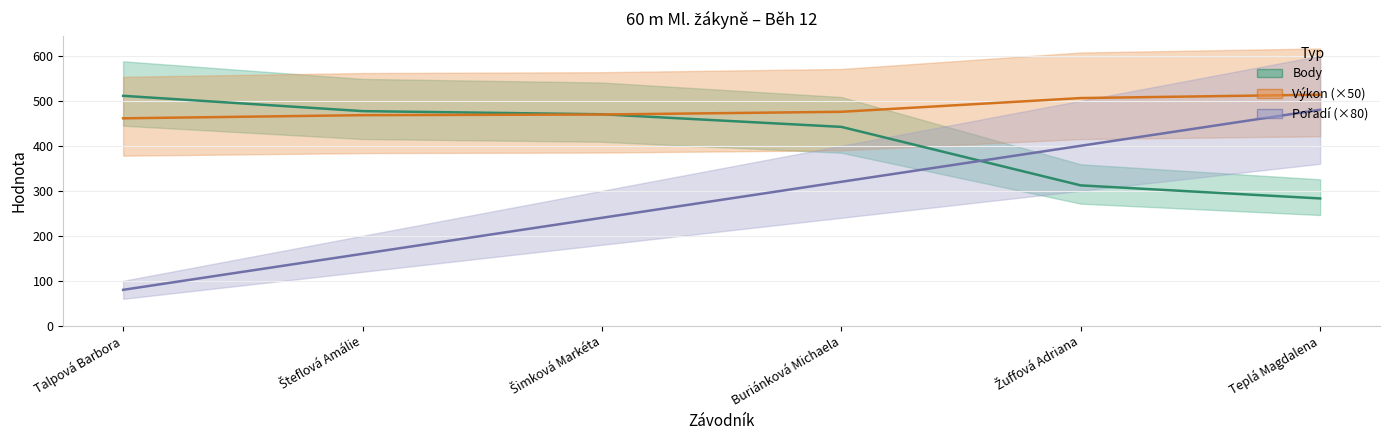

What is the average value of the Body series?

415.8